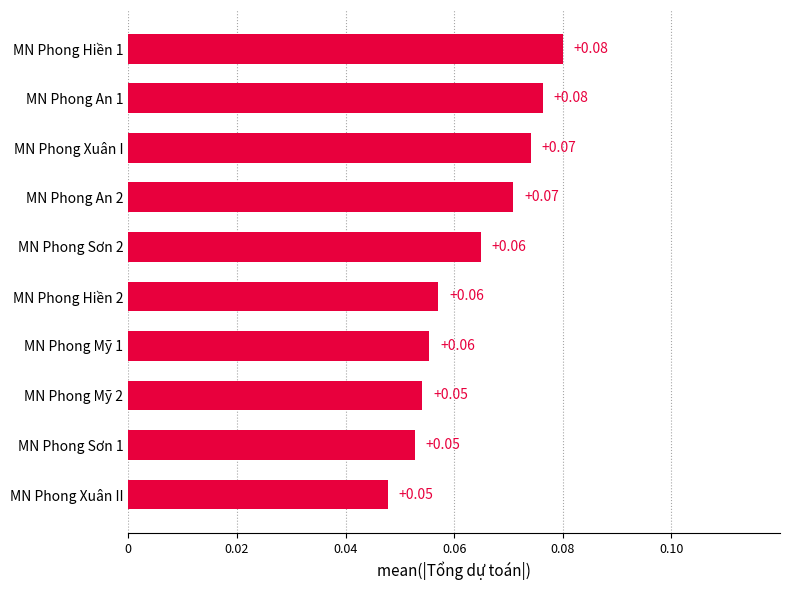

Between MN Phong An 2 and MN Phong Hiền 2, which is larger?

MN Phong An 2